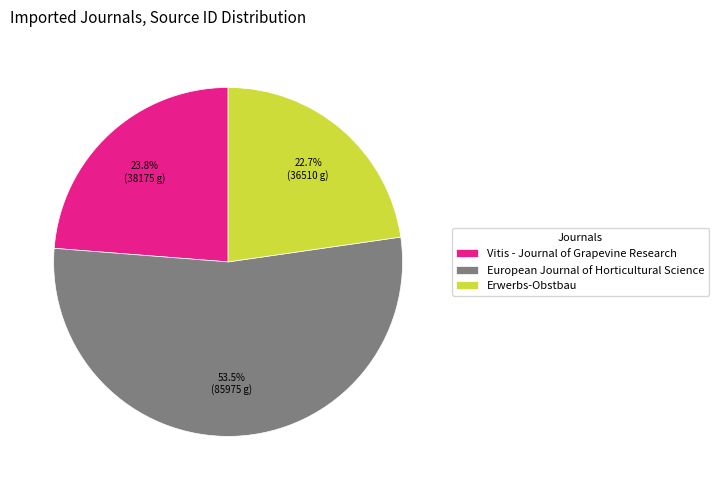

Between Vitis - Journal of Grapevine Research and European Journal of Horticultural Science, which is larger?

European Journal of Horticultural Science